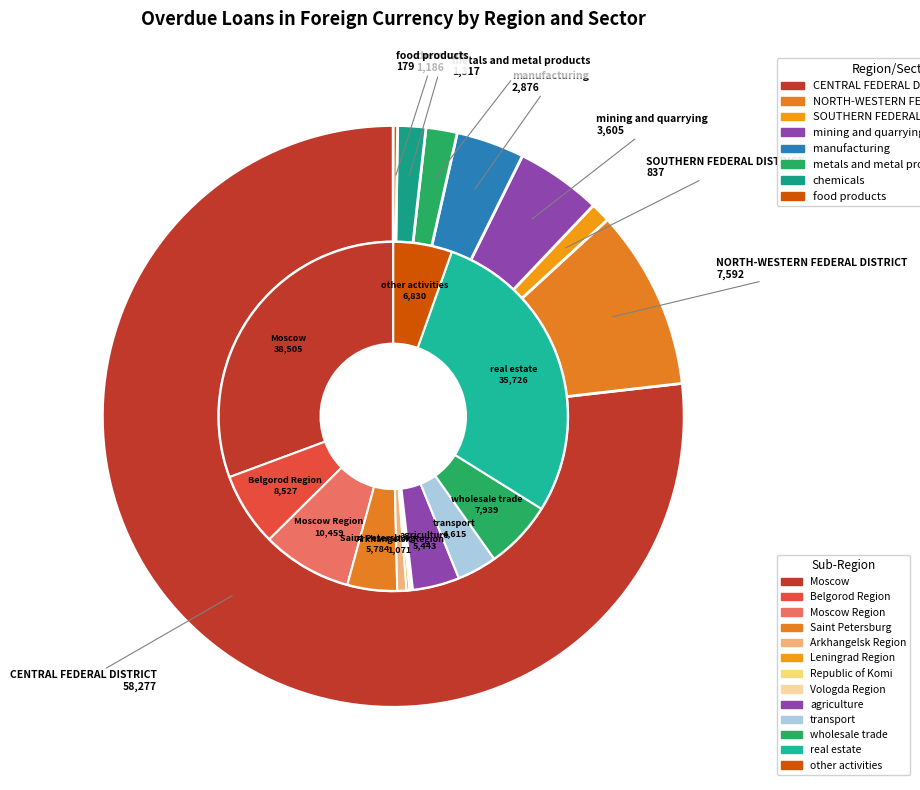

To the nearest percent, what is the combined percentage of manufacturing and SOUTHERN FEDERAL DISTRICT?

5%